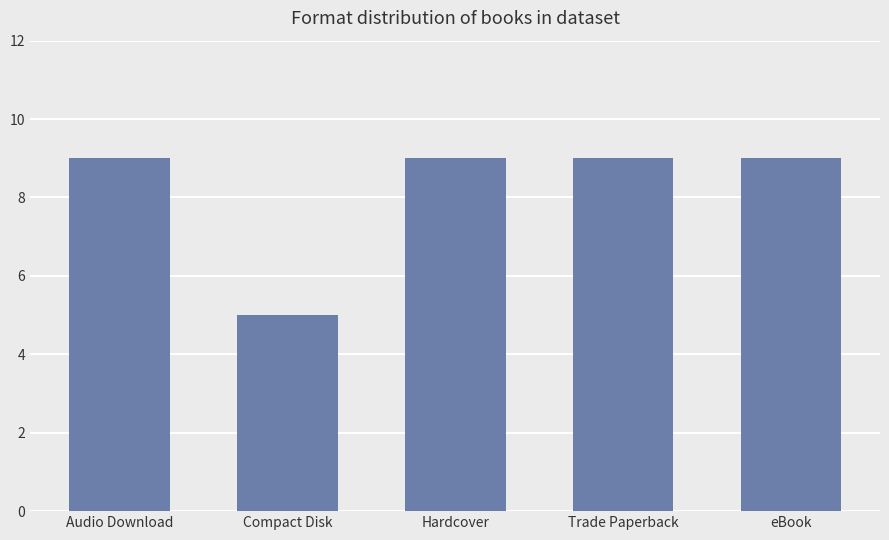

Is it true that the value at Compact Disk is 5?

True